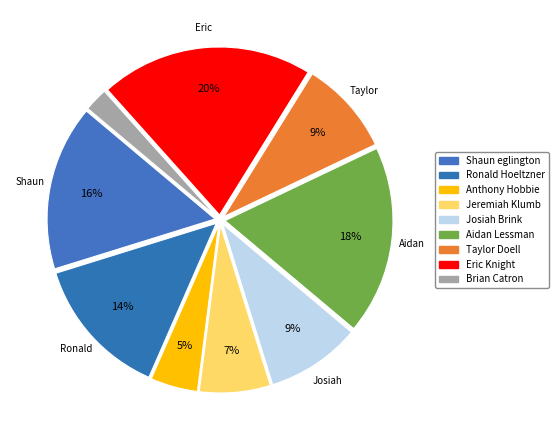

Which has a higher value, Taylor Doell or Anthony Hobbie?

Taylor Doell